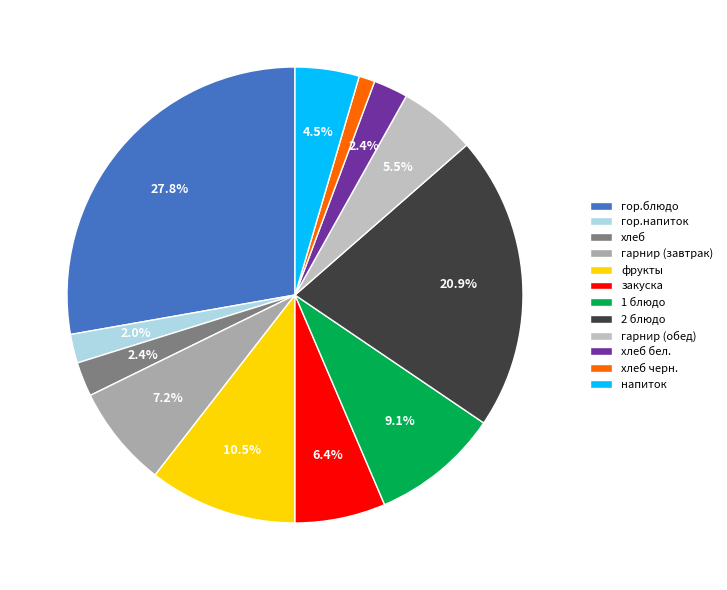

How many slices are in this pie chart?

12